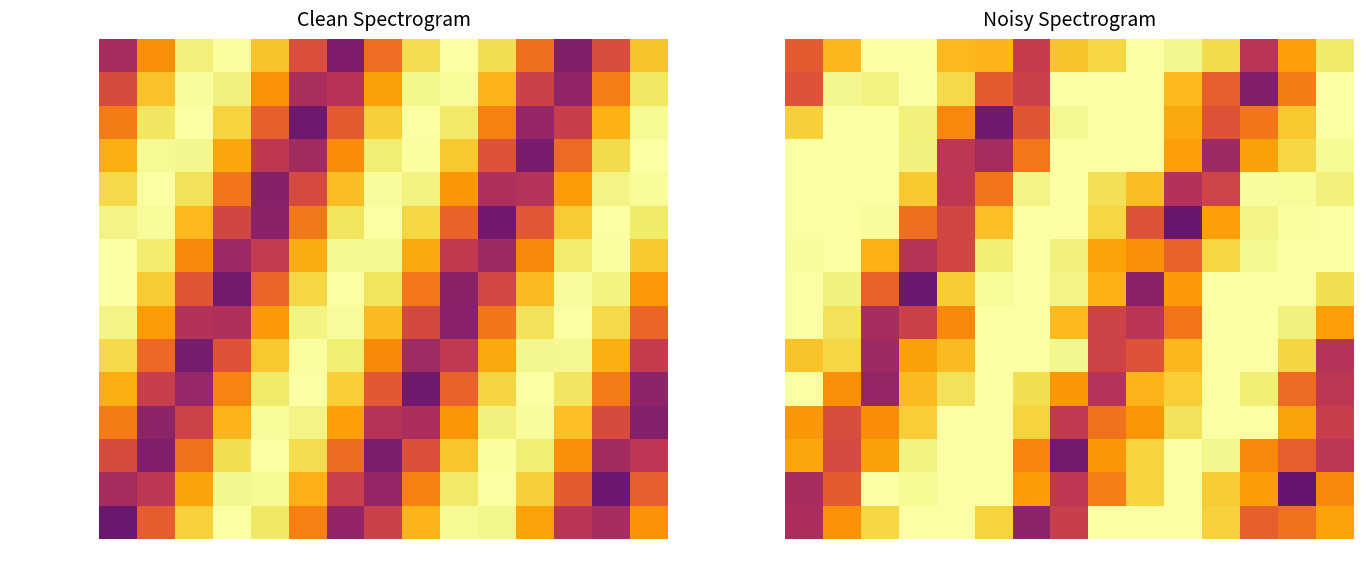

Which has a higher value, 13 or 5?

5